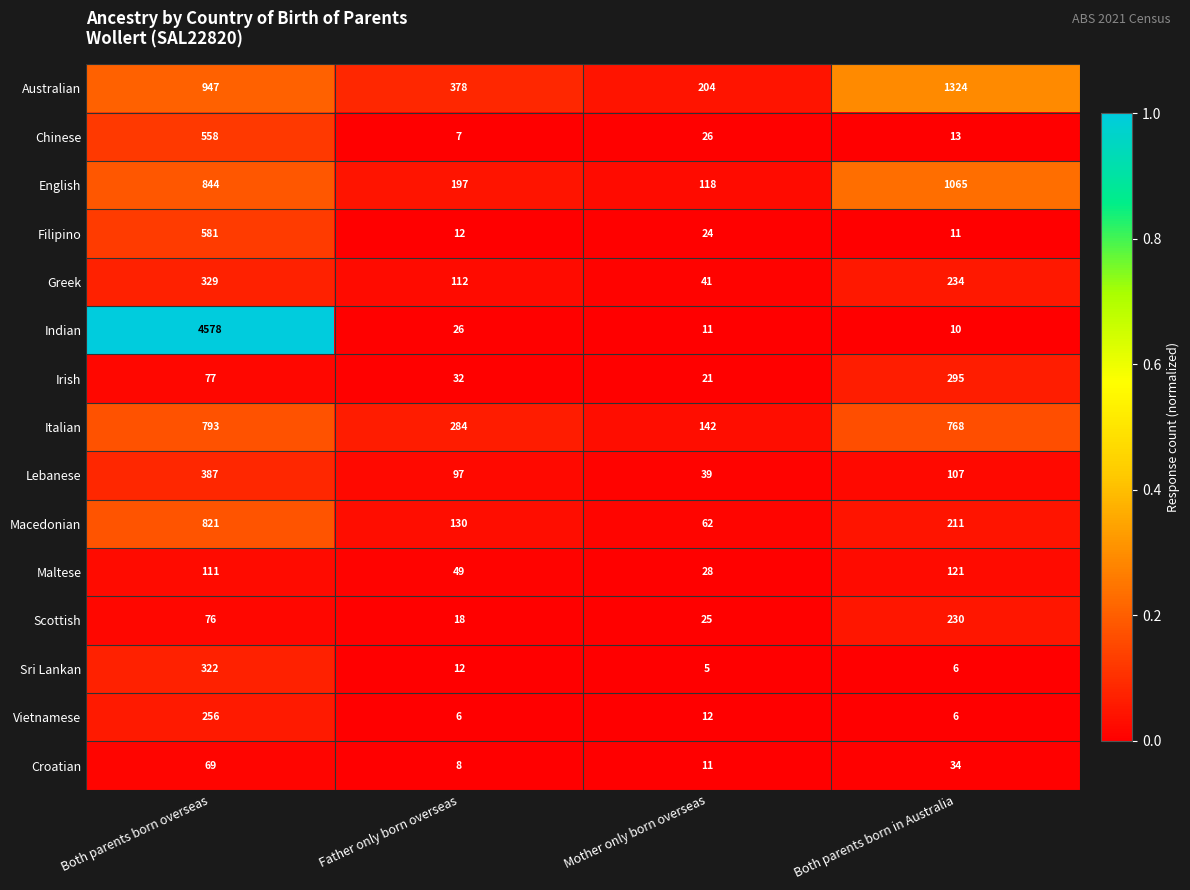

Which series has the largest range (max minus min)?

Indian